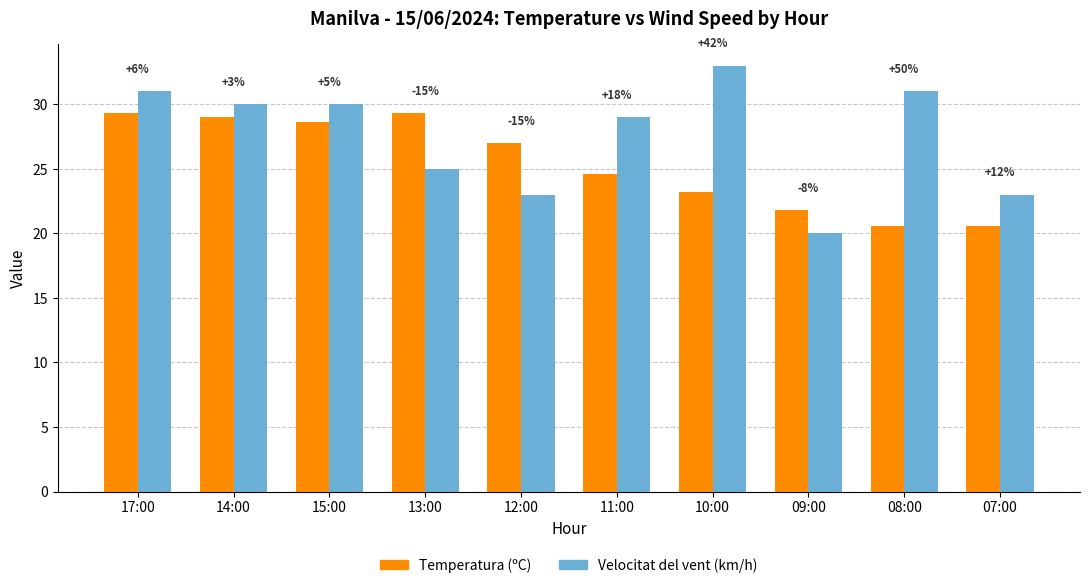

Reading left to right, extract all data points from this chart.

Temperatura (ºC): 17:00=29.3	14:00=29.0	15:00=28.6	13:00=29.3	12:00=27.0	11:00=24.6	10:00=23.2	09:00=21.8	08:00=20.6	07:00=20.6
Velocitat del vent (km/h): 17:00=31.0	14:00=30.0	15:00=30.0	13:00=25.0	12:00=23.0	11:00=29.0	10:00=33.0	09:00=20.0	08:00=31.0	07:00=23.0